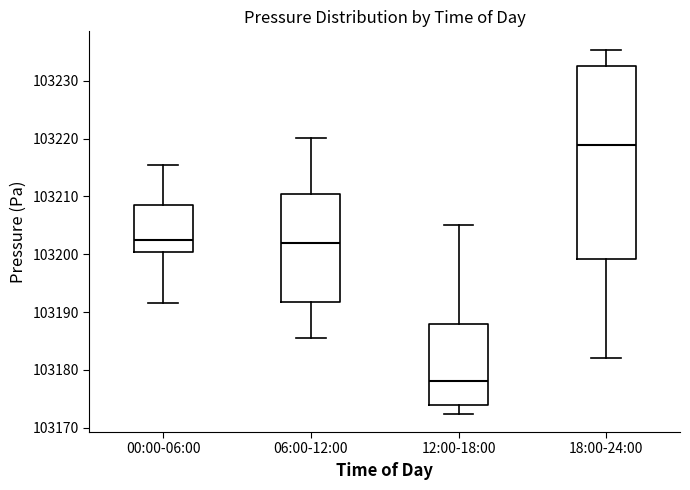

Reading left to right, read every box against the y-axis: the position of its median line, the range the box covers, and the ends of its whiskers. The values are not printed on the chart, so give them approximately, as read against the axis.

00:00-06:00: median 103203, box 103200 to 103209, whiskers 103191 to 103215
06:00-12:00: median 103202, box 103192 to 103210, whiskers 103186 to 103220
12:00-18:00: median 103178, box 103174 to 103188, whiskers 103172 to 103205
18:00-24:00: median 103219, box 103199 to 103233, whiskers 103182 to 103235